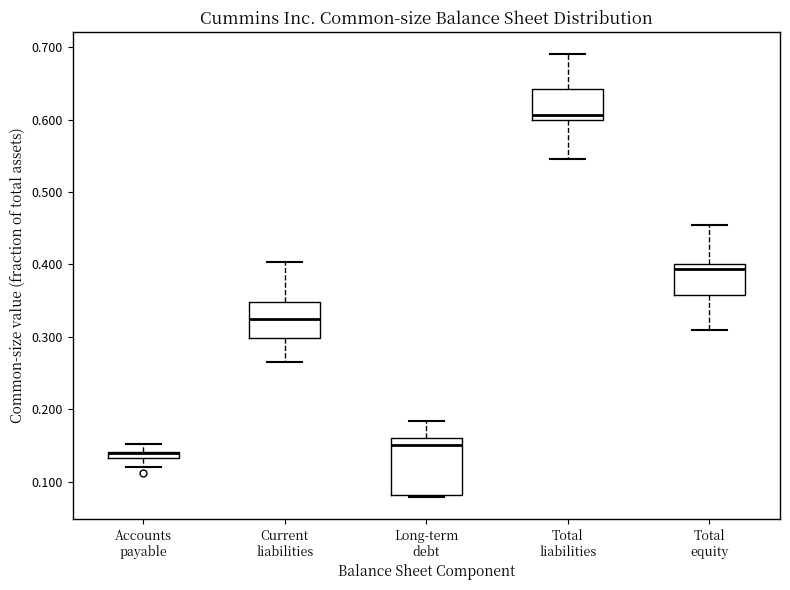

Which box is the tallest, from its lower edge to its upper edge?

Long-term debt